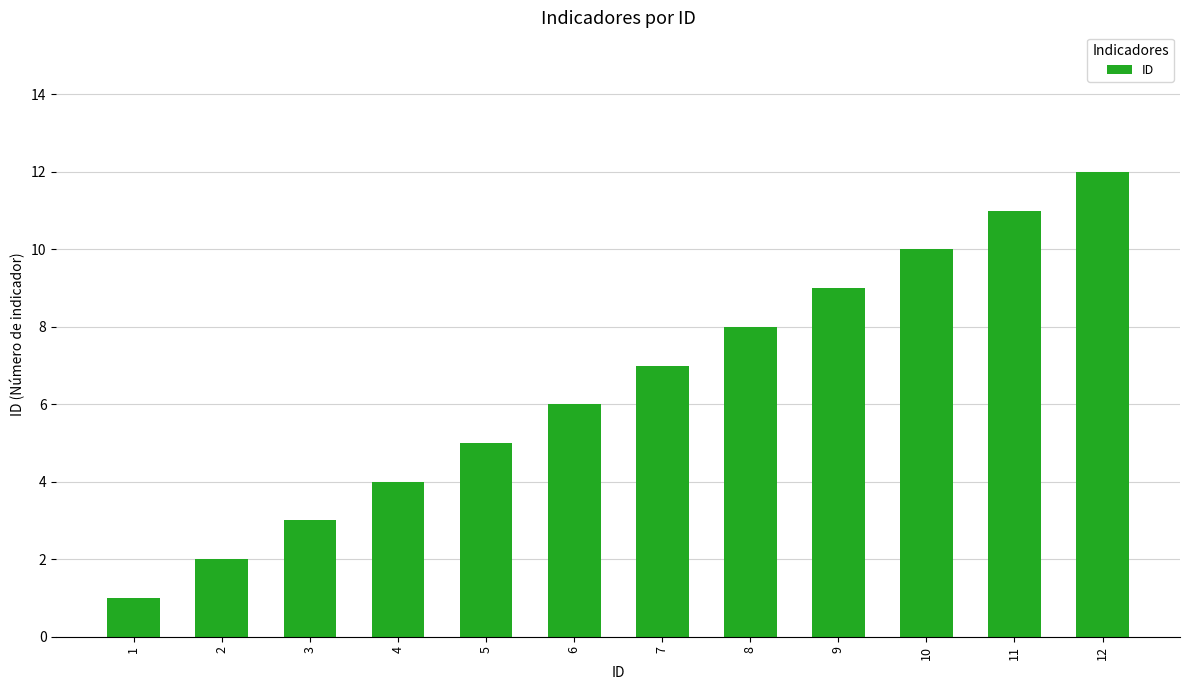

At which category does the chart reach its minimum across all series?

1